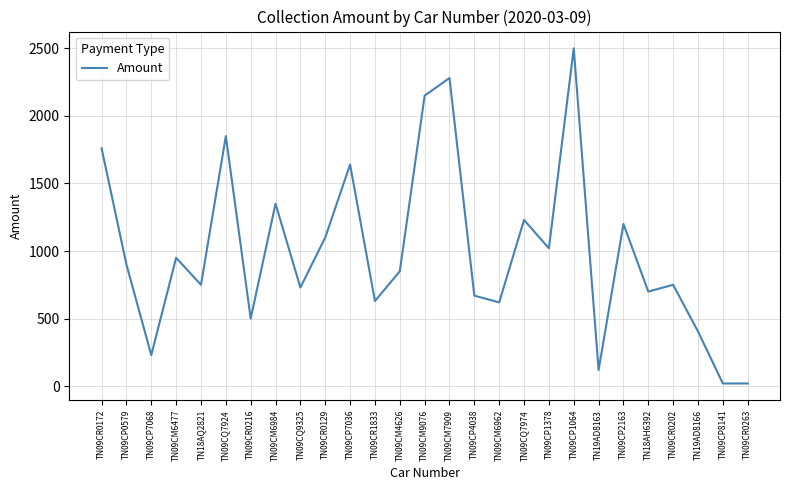

At which label is the value closest to 1260?

TN09CQ7974